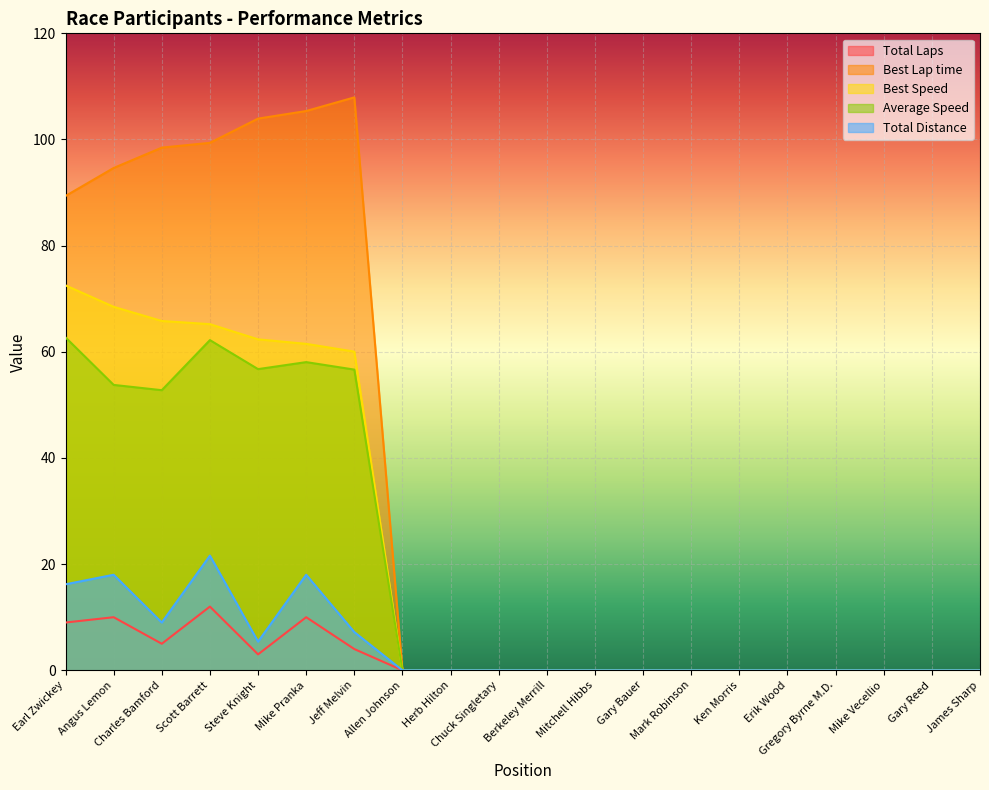

At which label is Total Laps closest to 6?

Charles Bamford